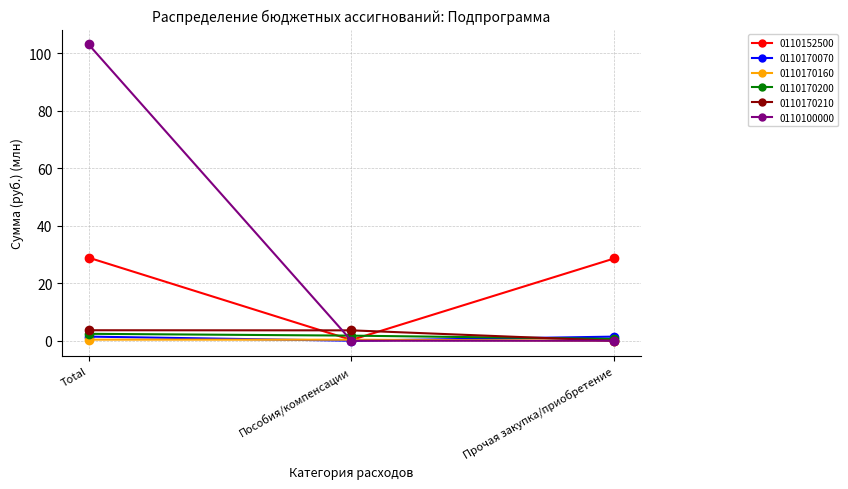

Is the value of 0110170070 at Прочая закупка/приобретение greater than the value of 0110100000 at Total?

No